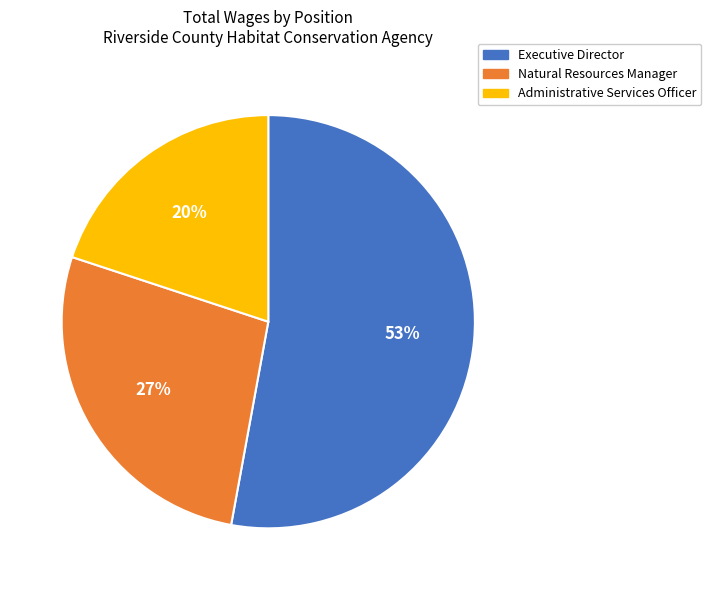

To the nearest percent, what is the difference between the largest and smallest slice percentages?

33%